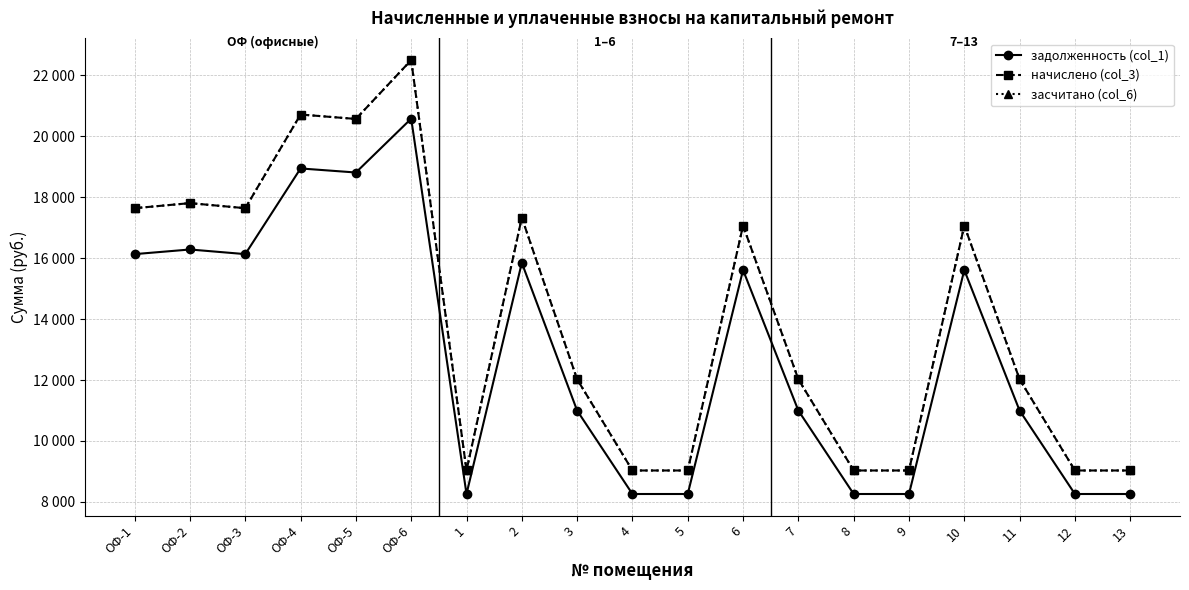

Does the chart have visible grid lines?

Yes